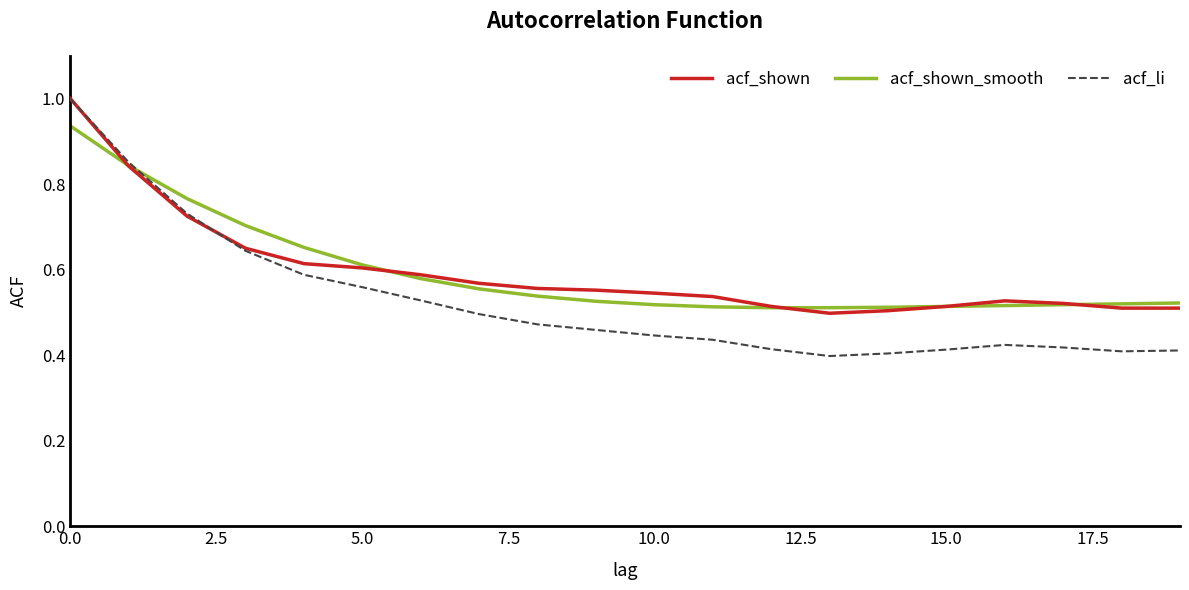

What is the highest value of the acf_shown series?

1.0